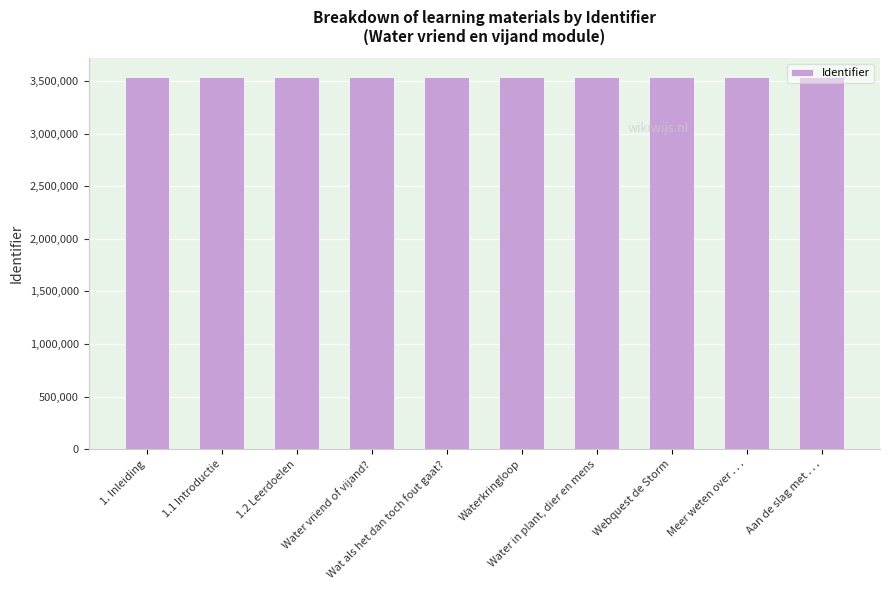

What is the value of the 10th bar from the left?

3537958